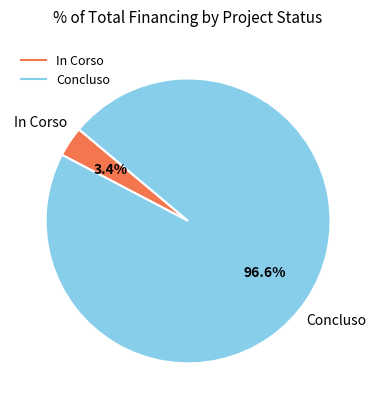

Is there a majority slice in this chart?

Yes